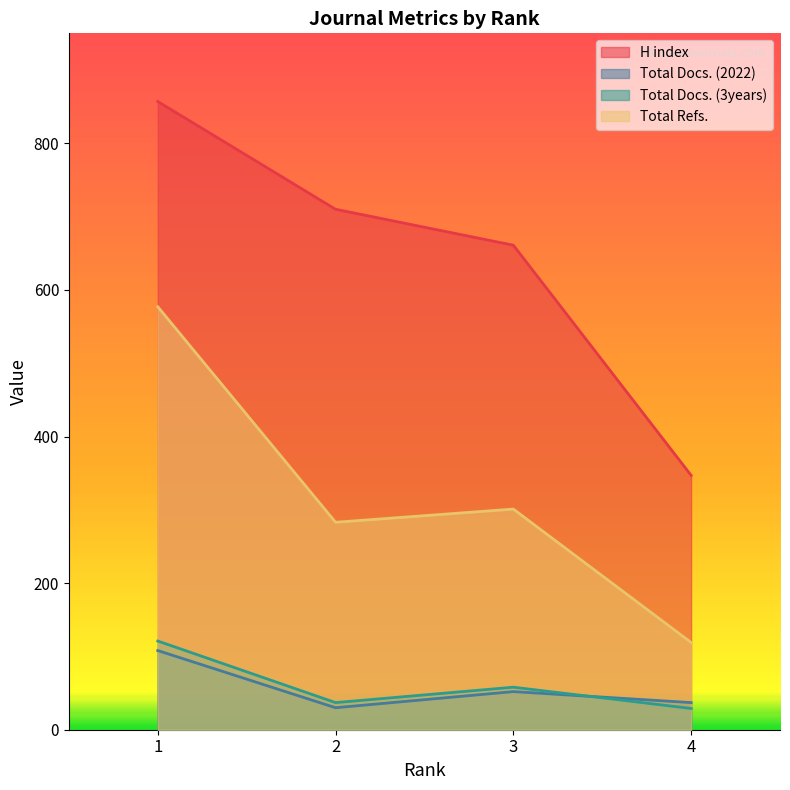

True or false: Total Docs. (2022) and H index cross at least once.

False